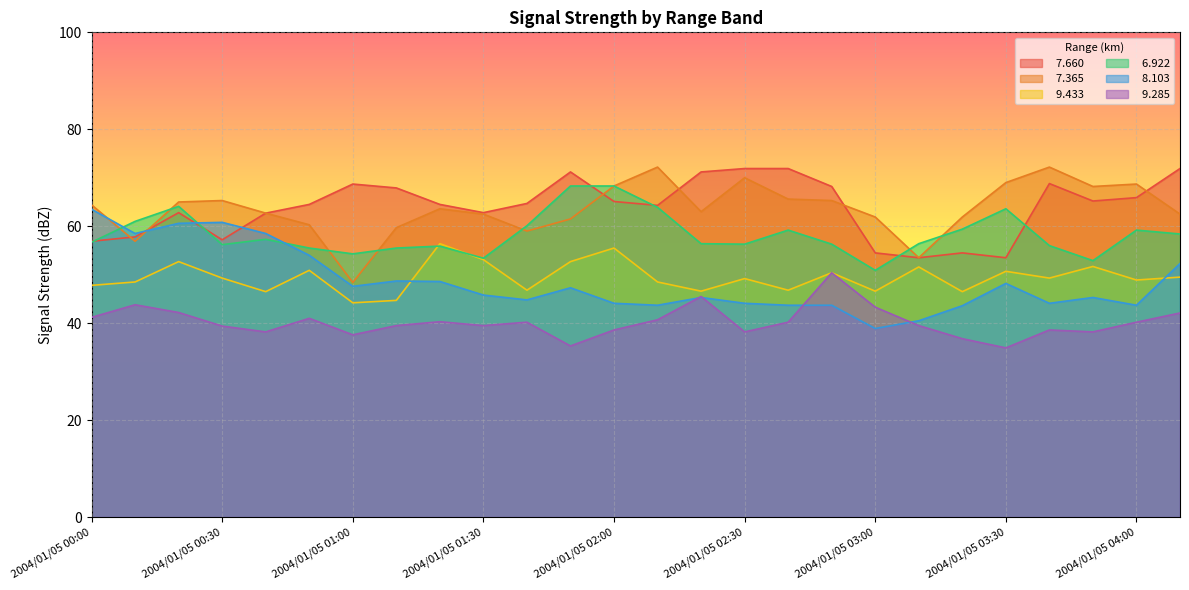

True or false:   9.433 and   7.365 intersect in this chart.

False